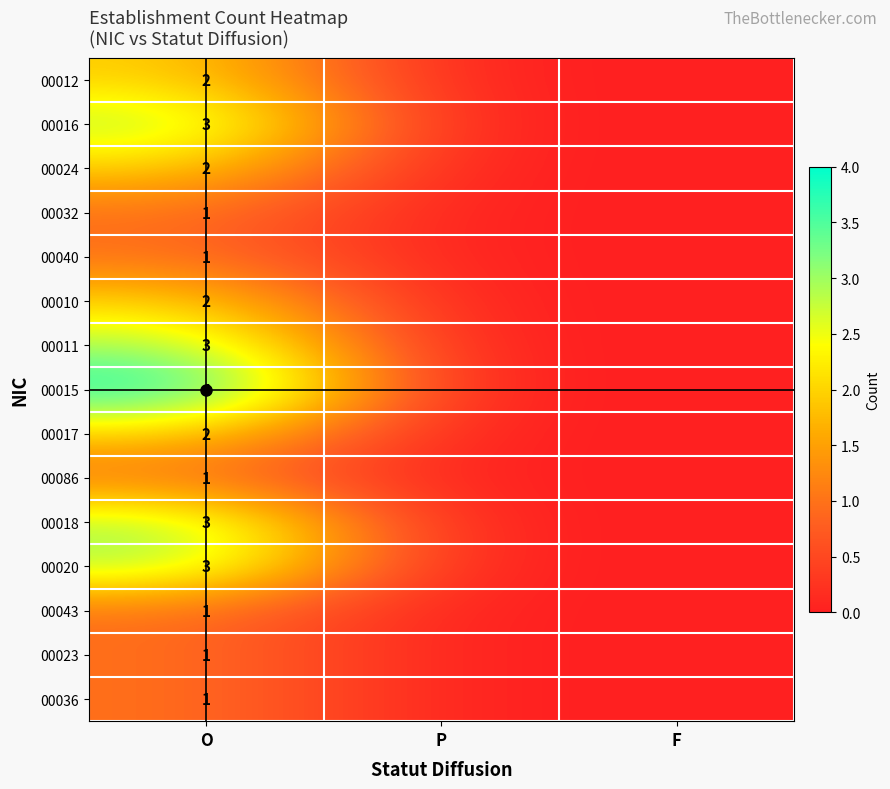

The value of 00011 at O is 5. True or false?

False